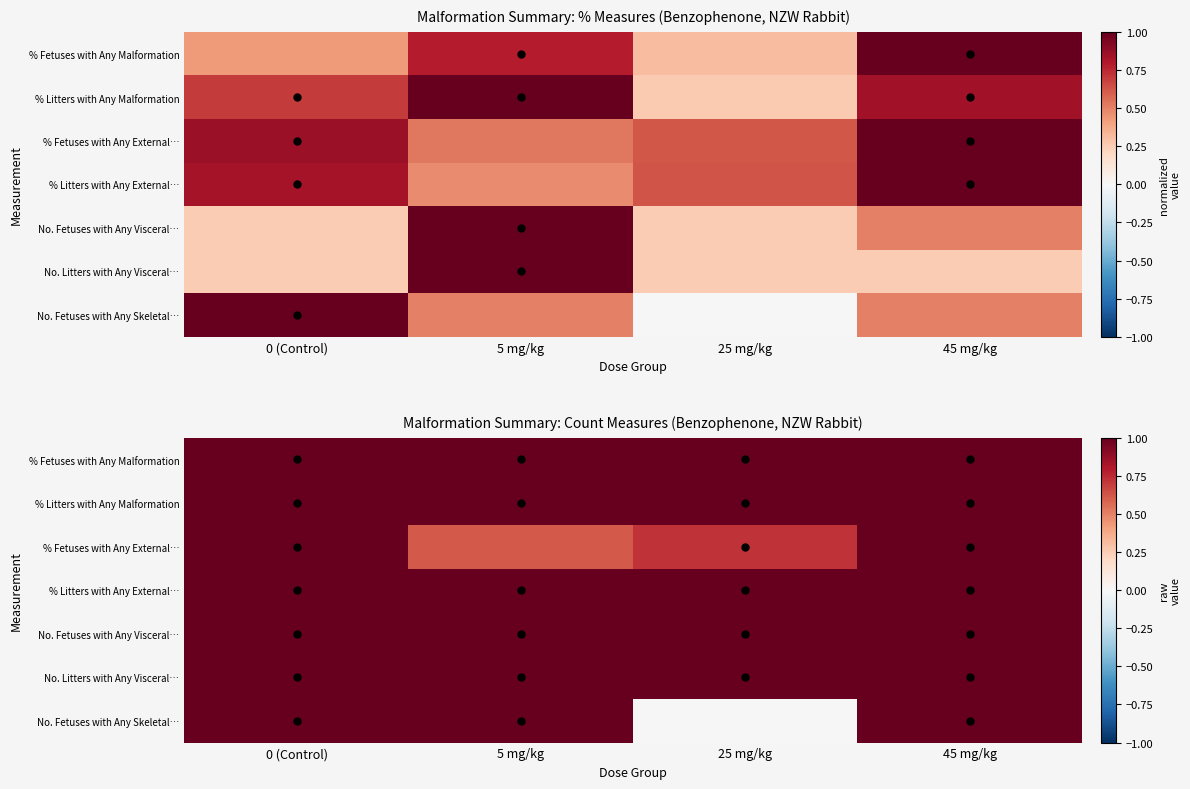

Between 45 mg/kg and 25 mg/kg, which is larger?

45 mg/kg